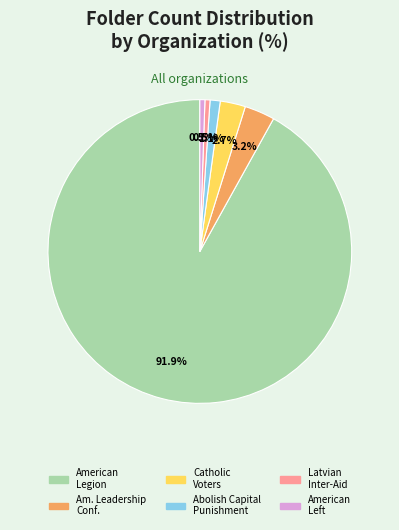

Does any single category account for the majority?

Yes